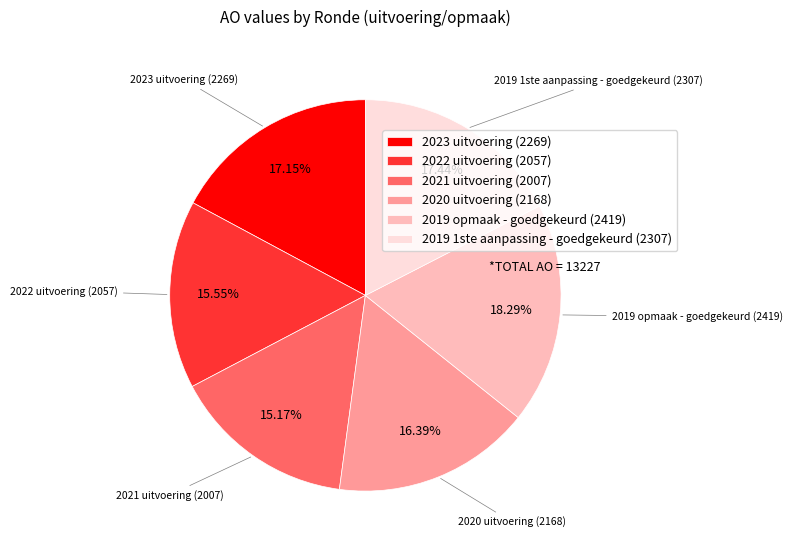

To the nearest percent, what portion does 2023 uitvoering represent?

17%